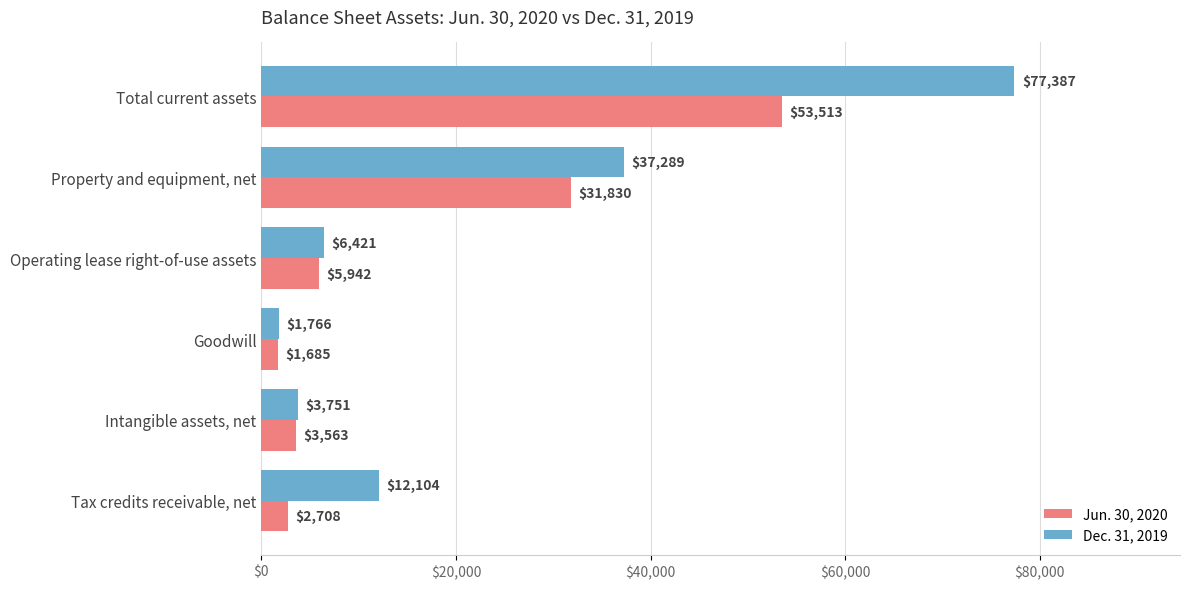

True or false: Jun. 30, 2020 has a value of 31830 at Property and equipment, net.

True